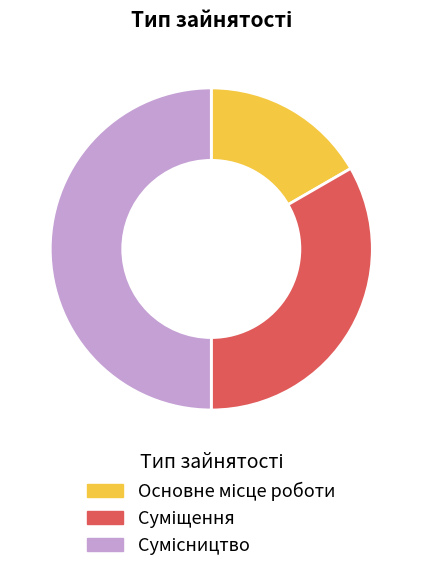

What is the total percentage of Суміщення and Основне місце роботи?

50.0%